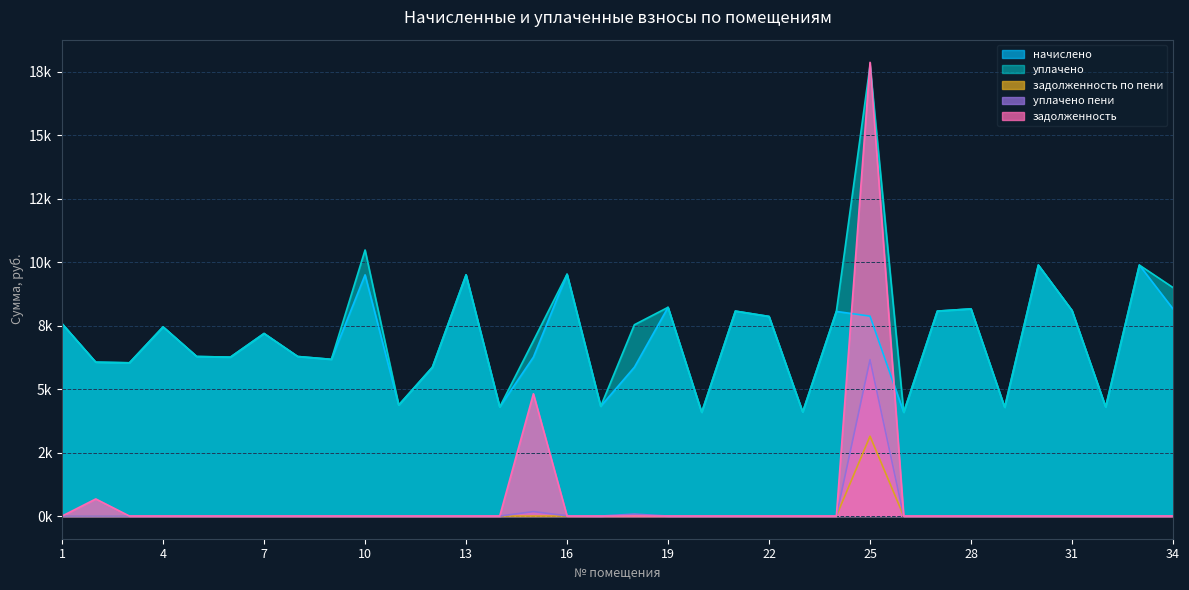

What is the lowest value of the начислено series?

4086.2